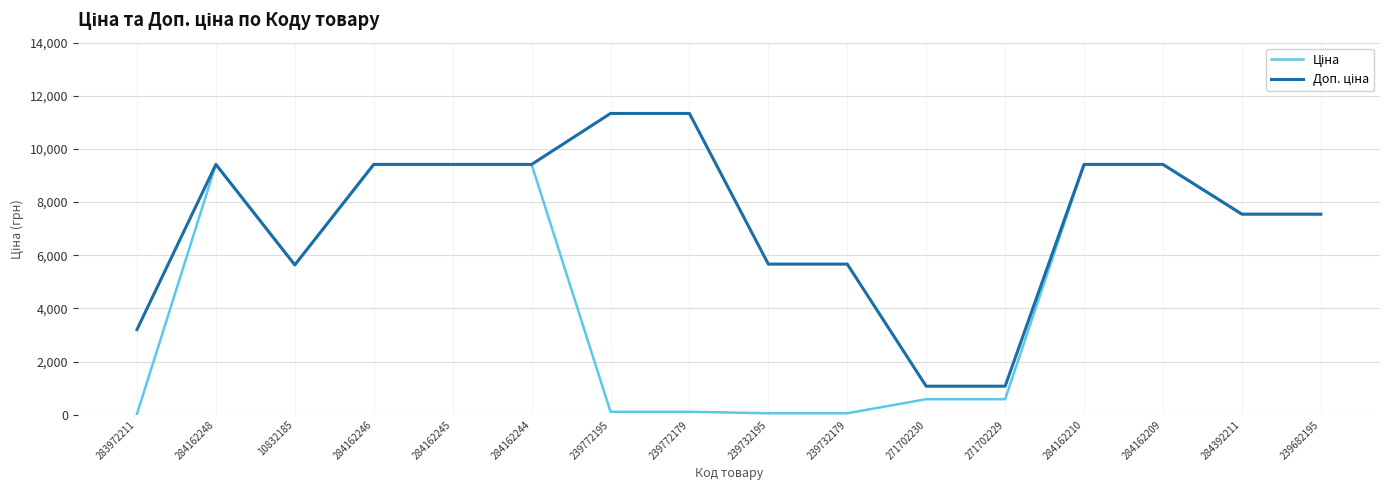

What is the total value across all series at 284162209?

18833.7